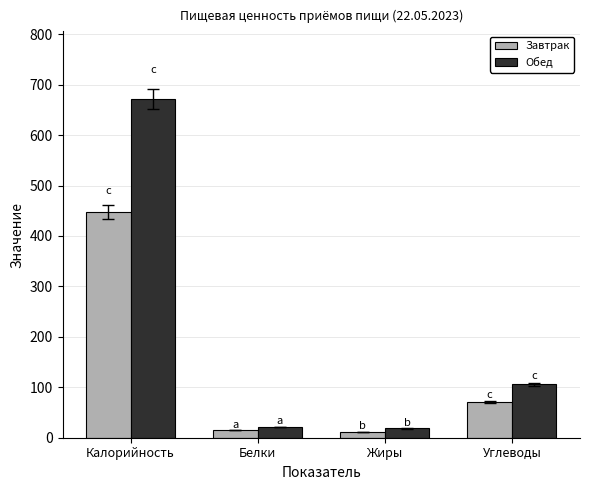

Rank the series at Жиры from highest to lowest value.

Обед, Завтрак